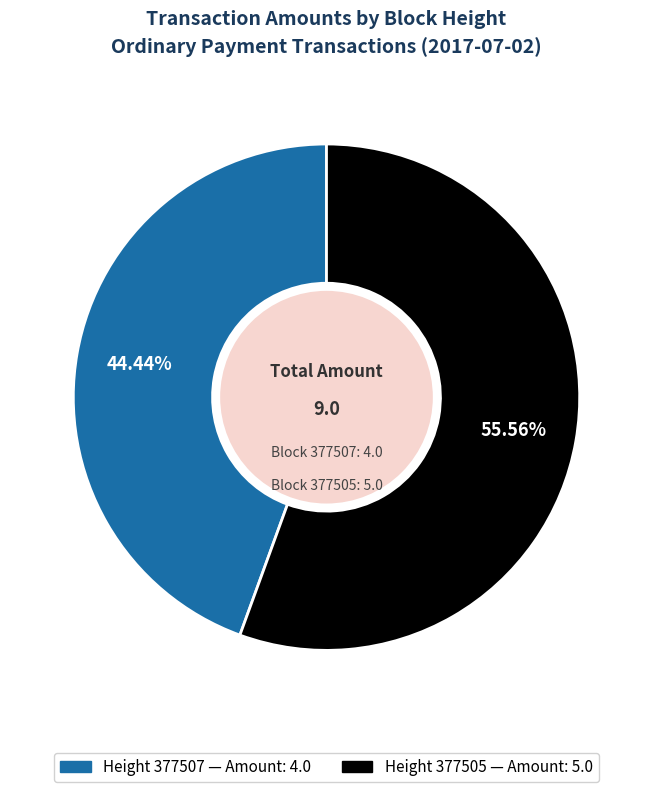

Count the number of slices in the pie.

2